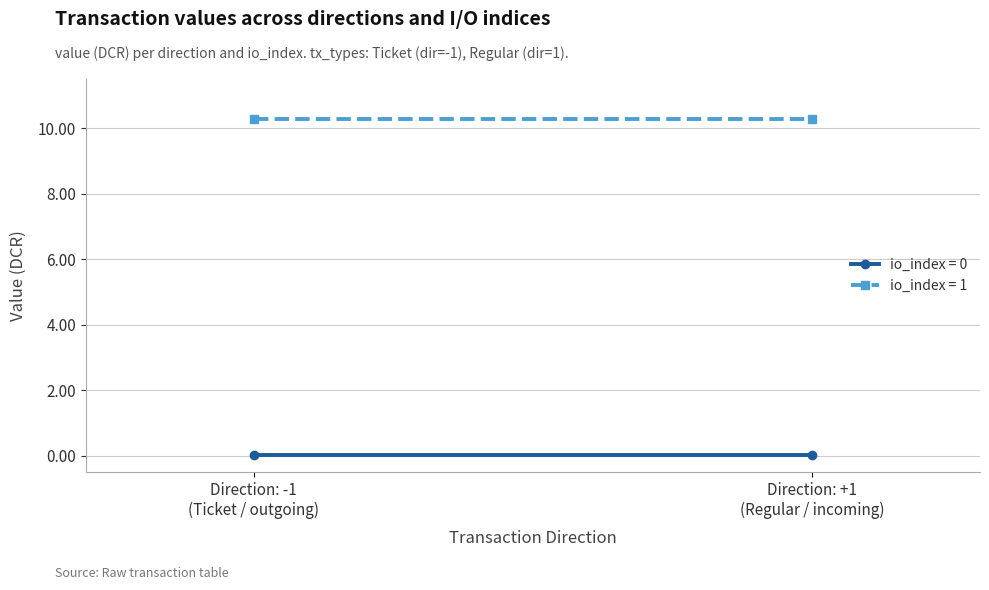

What is the sum of all values?

20.6